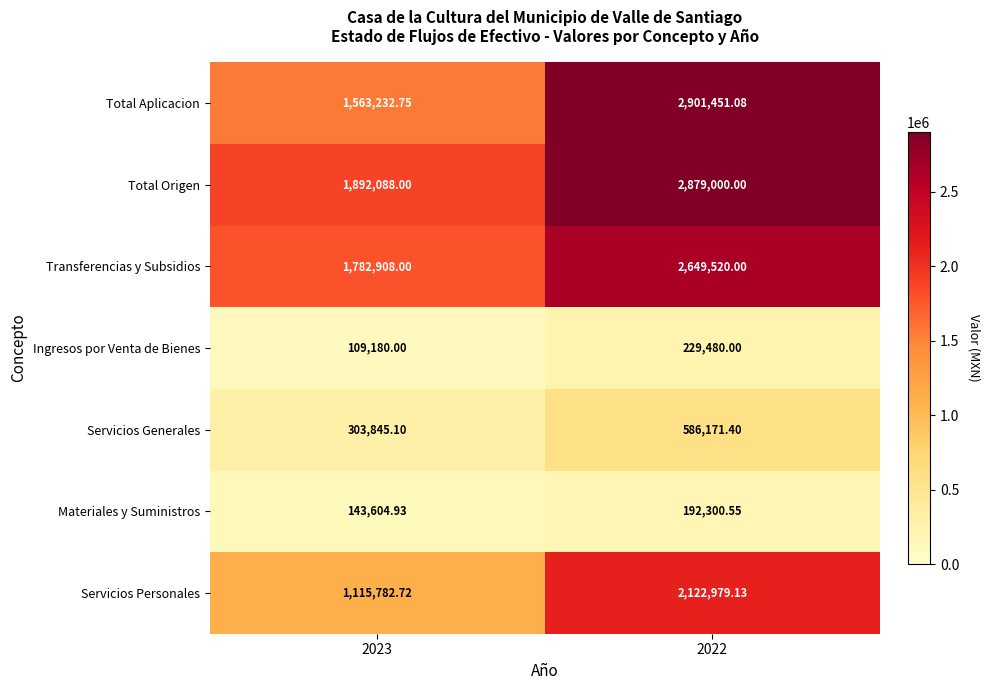

Rank the series at 2023 from highest to lowest value.

Total Origen, Transferencias y Subsidios, Total Aplicacion, Servicios Personales, Servicios Generales, Materiales y Suministros, Ingresos por Venta de Bienes